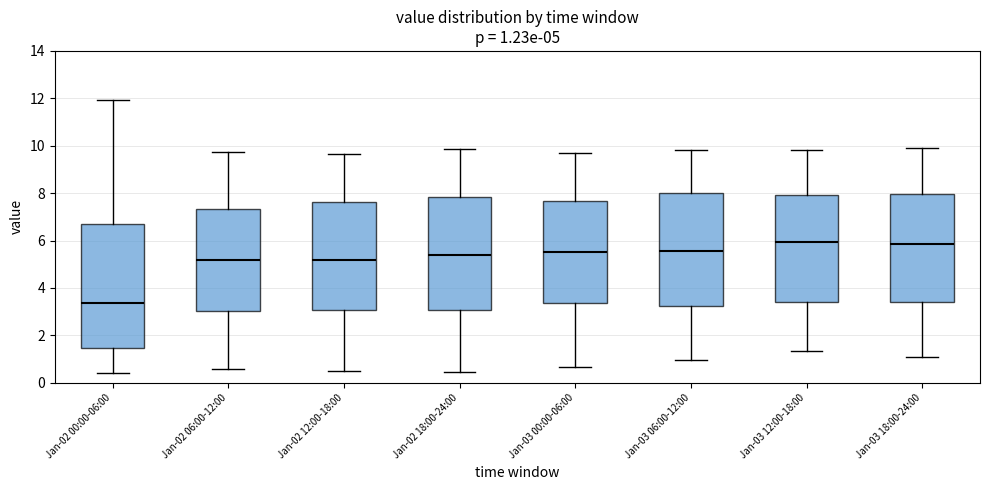

Which box's median line is the lowest?

Jan-02 00:00-06:00